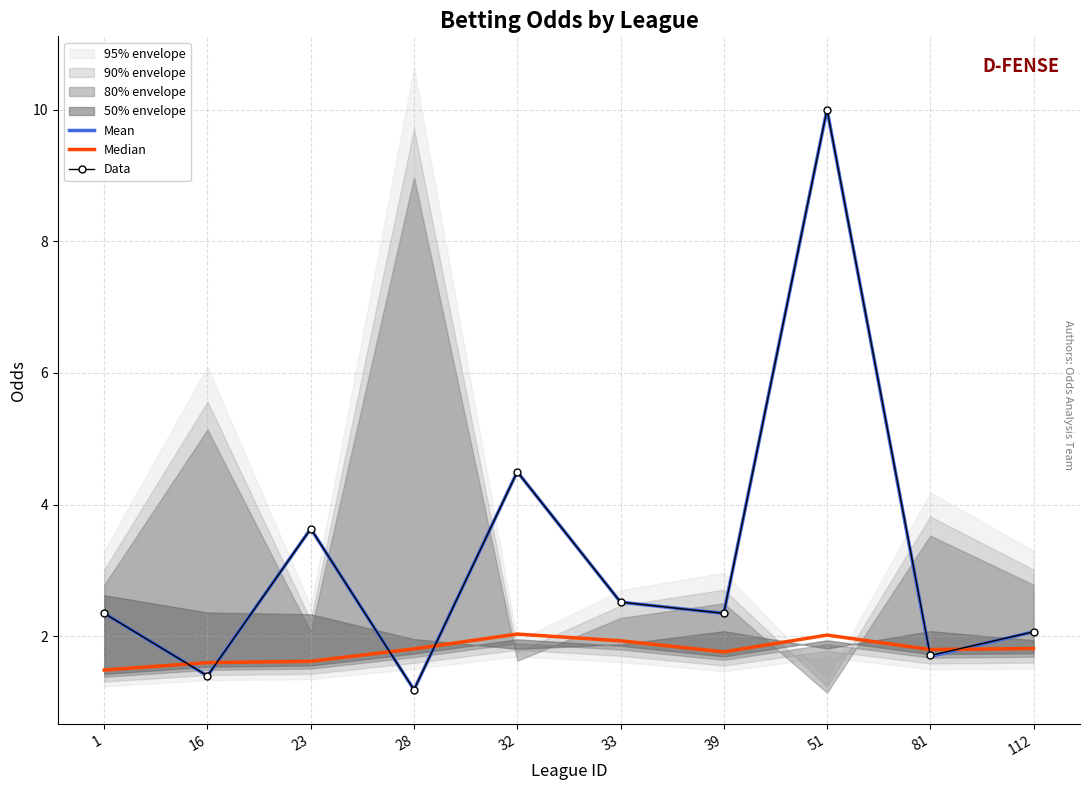

Which label corresponds to the largest value in the chart?

51